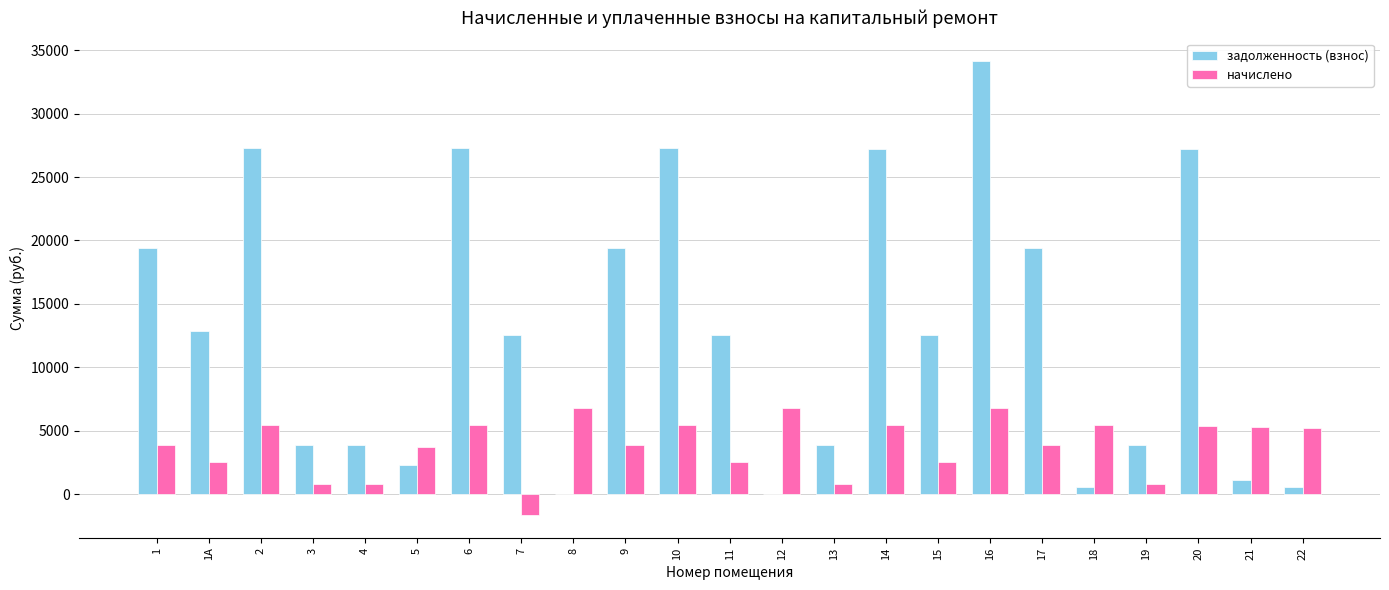

What is the total value across all series at 6?

32691.5